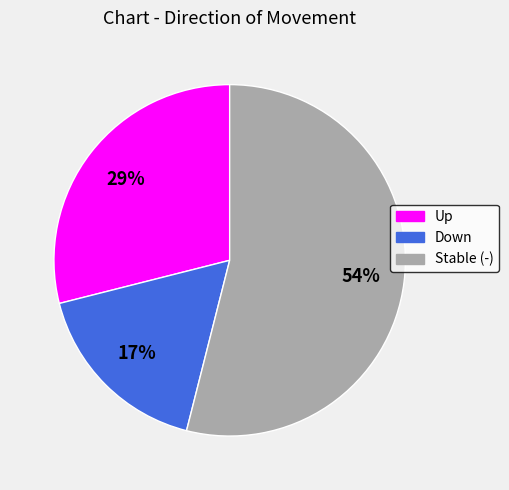

Is there a majority slice in this chart?

Yes